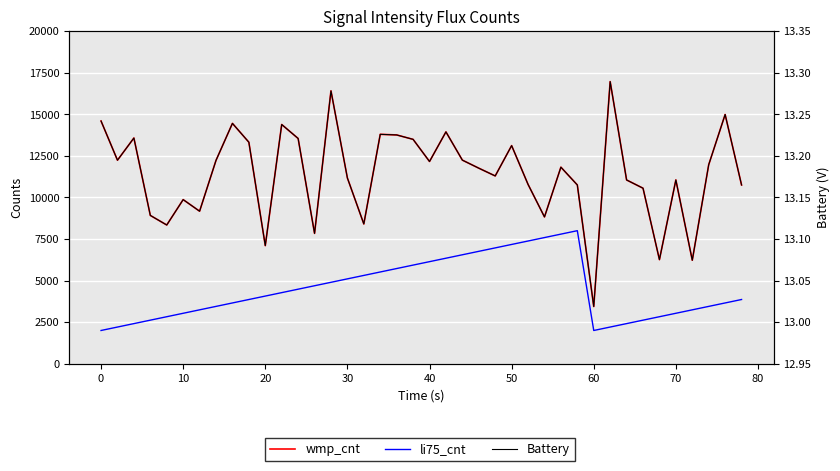

True or false: Battery and li75_cnt cross at least once.

False